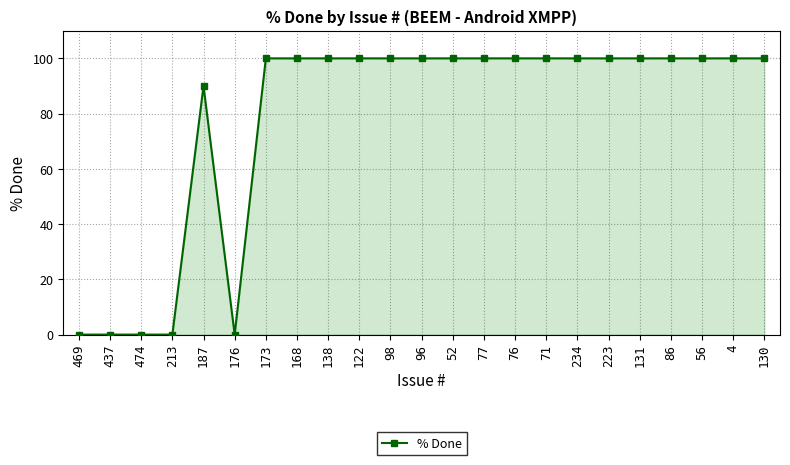

Approximately how many times larger is the value at 131 compared to 173?

1.0